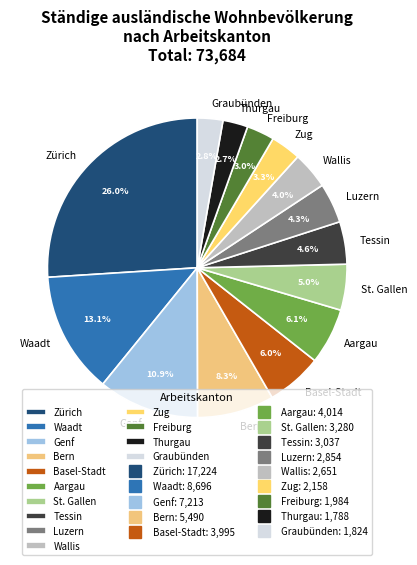

What is the ratio of the value at Thurgau to the value at Waadt?

0.2